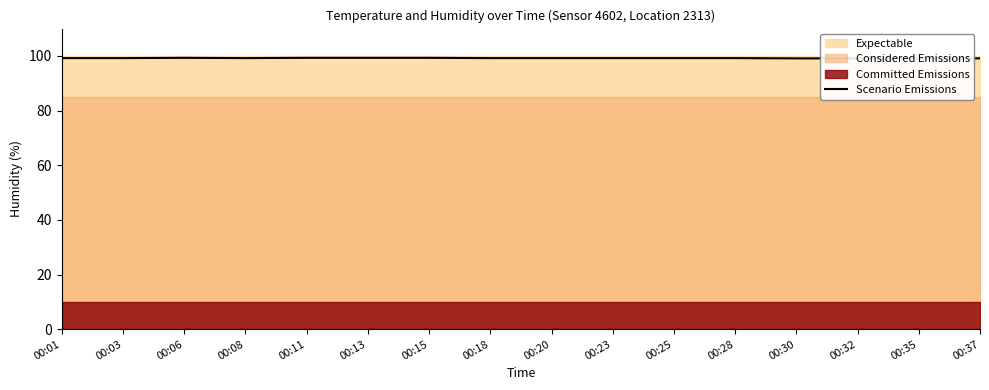

List the labels in order of value, largest first.

00:06, 00:11, 00:13, 00:15, 00:01, 00:03, 00:08, 00:18, 00:20, 00:23, 00:25, 00:28, 00:30, 00:32, 00:35, 00:37